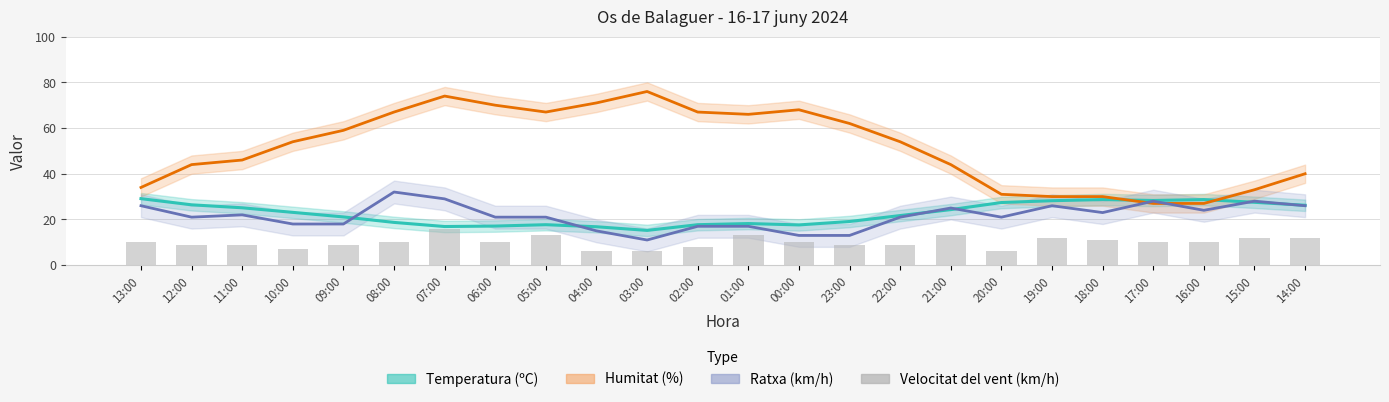

Which has a higher value, 06:00 or 10:00?

06:00